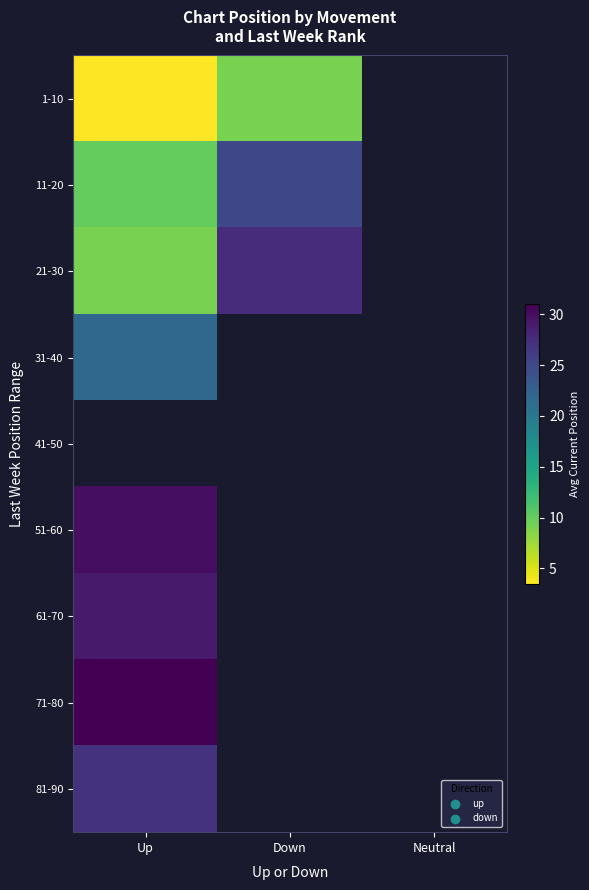

Which series changed the most between Up and Down?

21-30